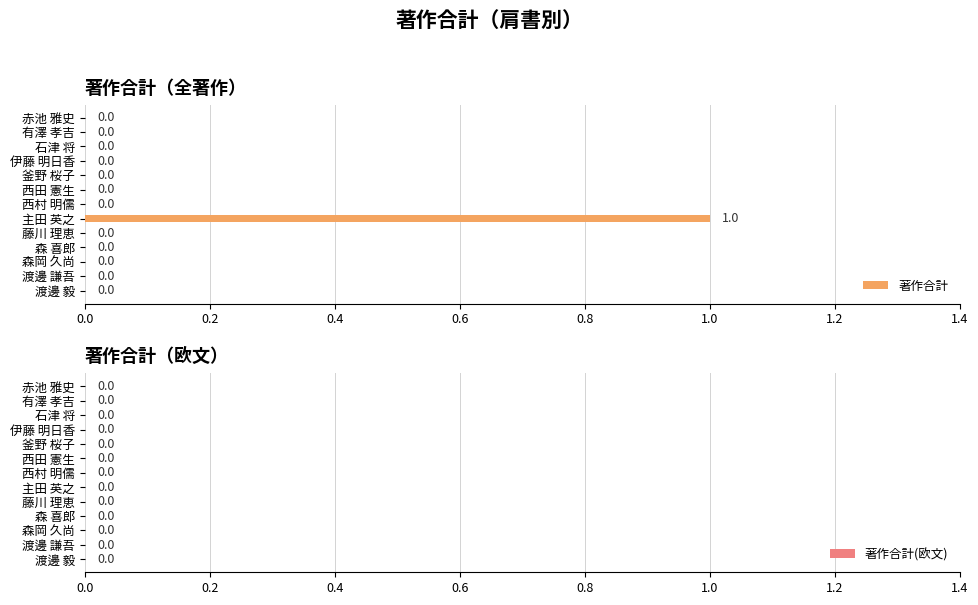

Is it true that the value at 石津 将 is 0?

True